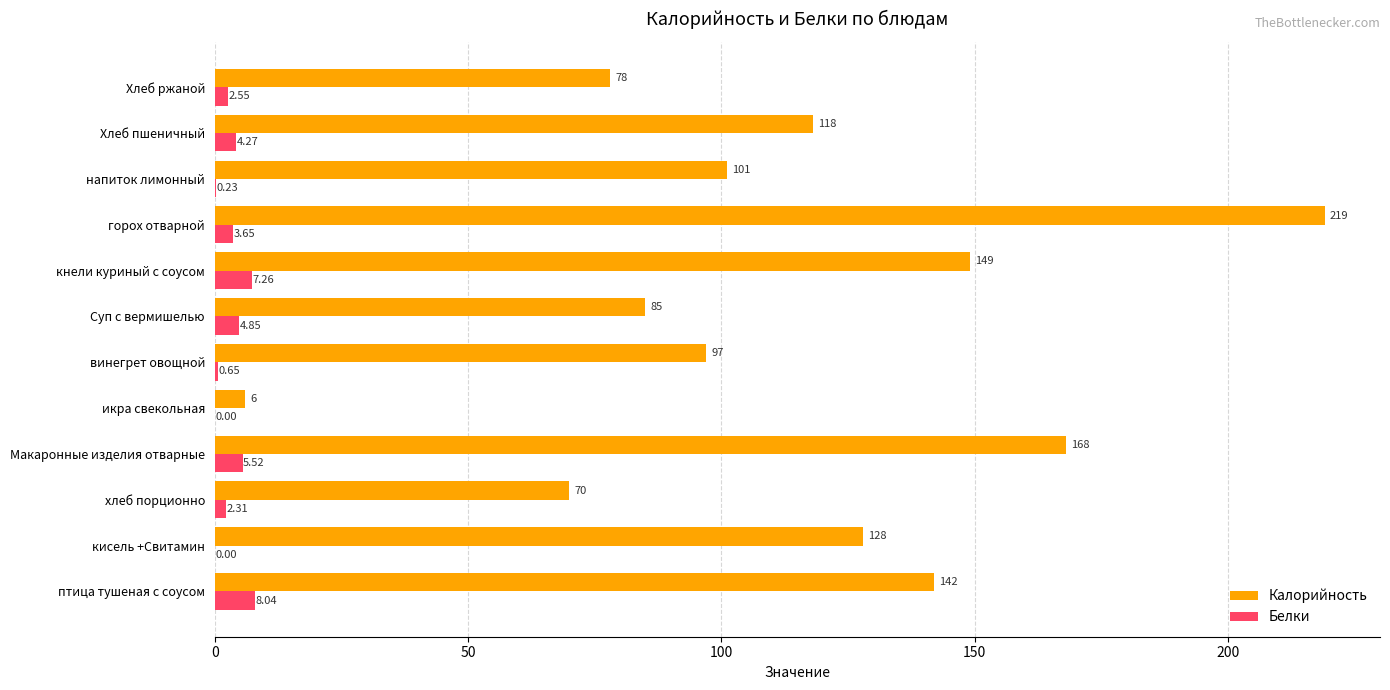

At which label is Белки closest to 4?

Хлеб пшеничный